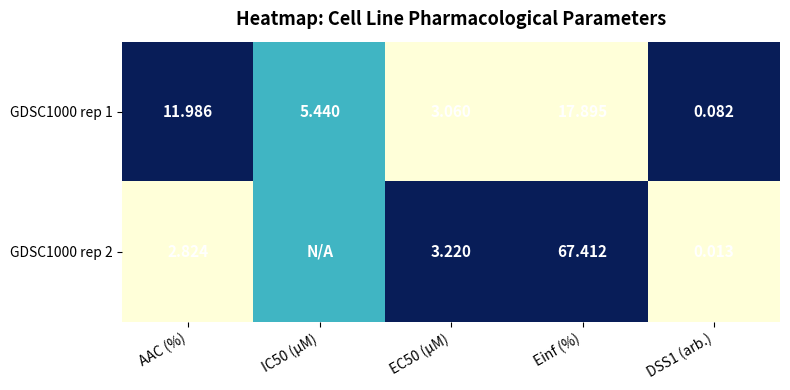

Is the value of GDSC1000 rep 2 at Einf (%) greater than the value of GDSC1000 rep 1 at AAC (%)?

Yes